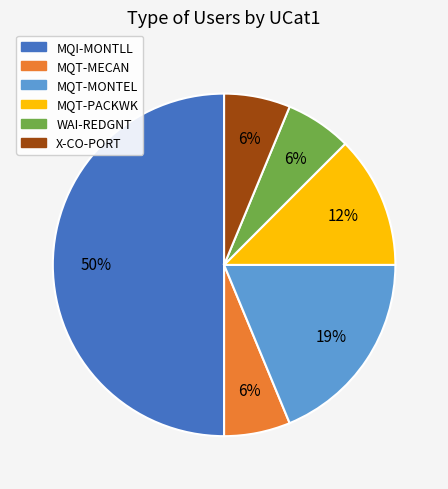

To the nearest percent, what portion does X-CO-PORT represent?

6%